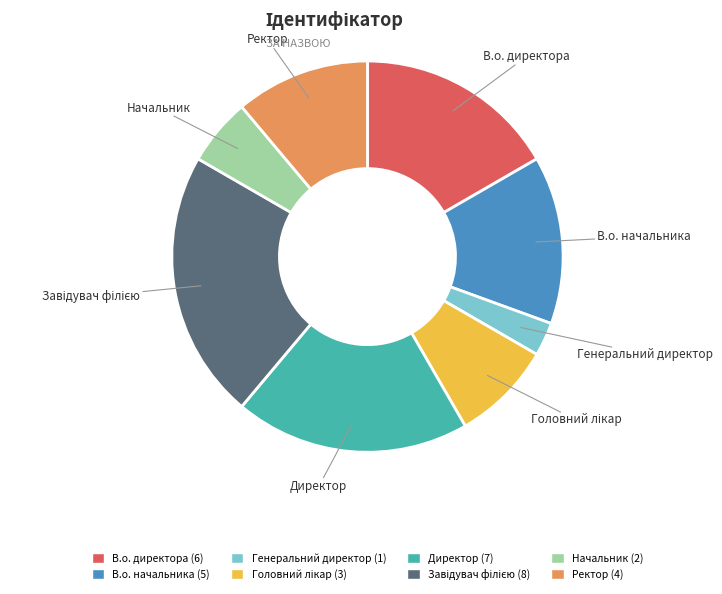

How many slices are in this pie chart?

8